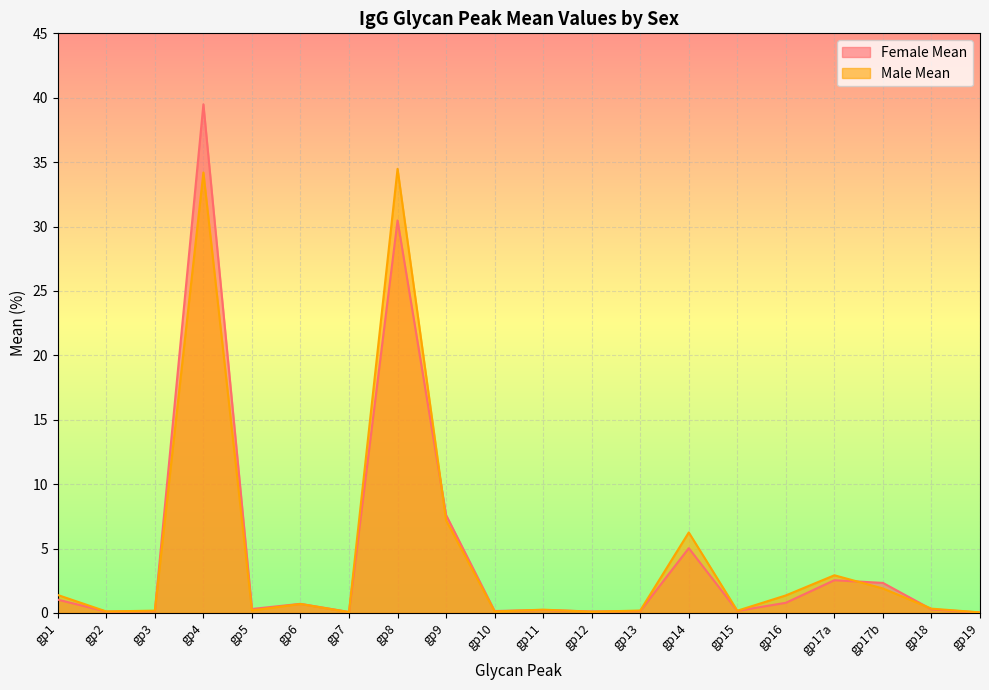

Which label corresponds to the largest value in the chart?

gp4